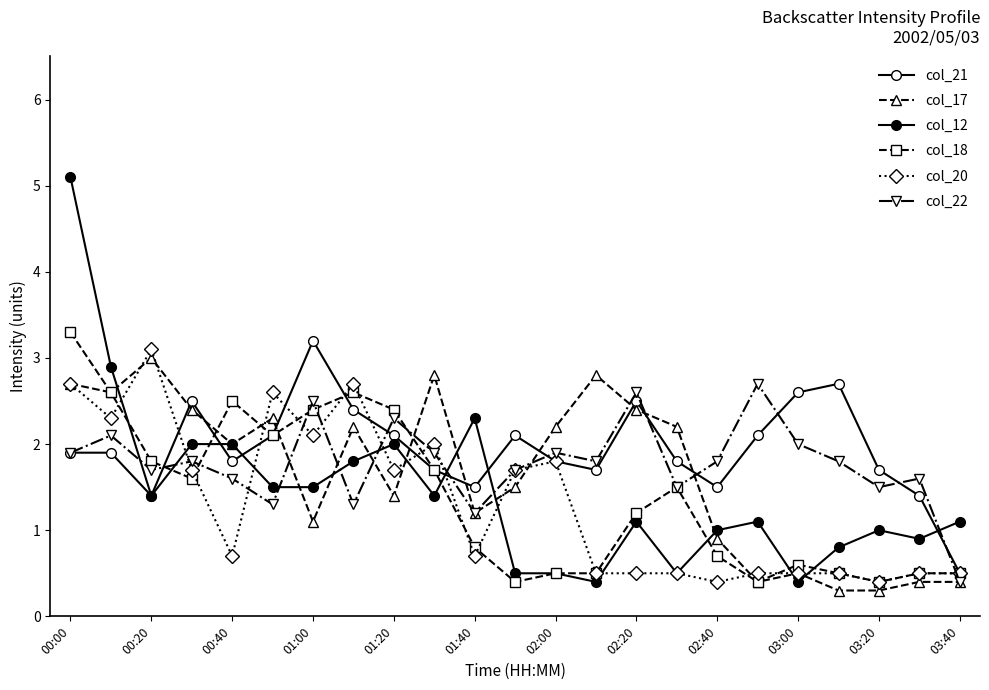

Which series has the largest total across all categories?

col_21